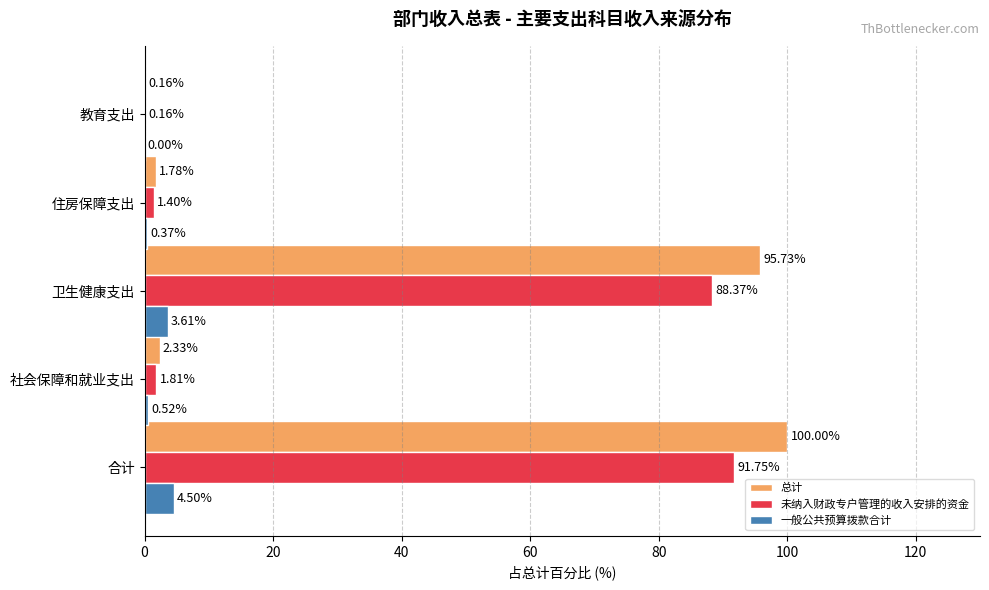

At which label does 未纳入财政专户管理的收入安排的资金 reach its peak?

合计